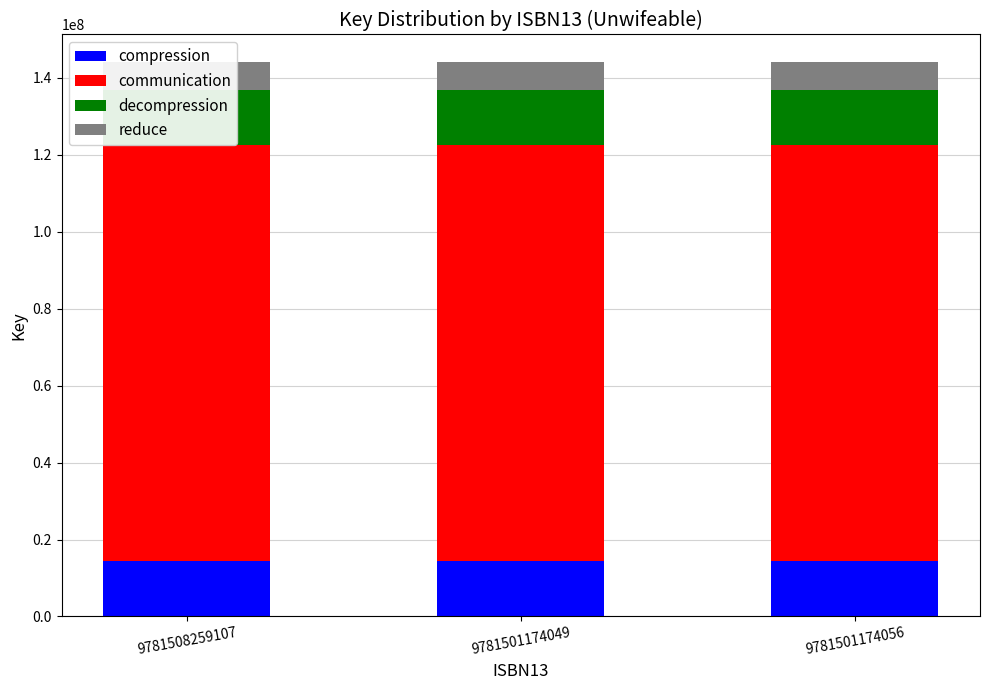

At which label does compression reach its peak?

9781508259107